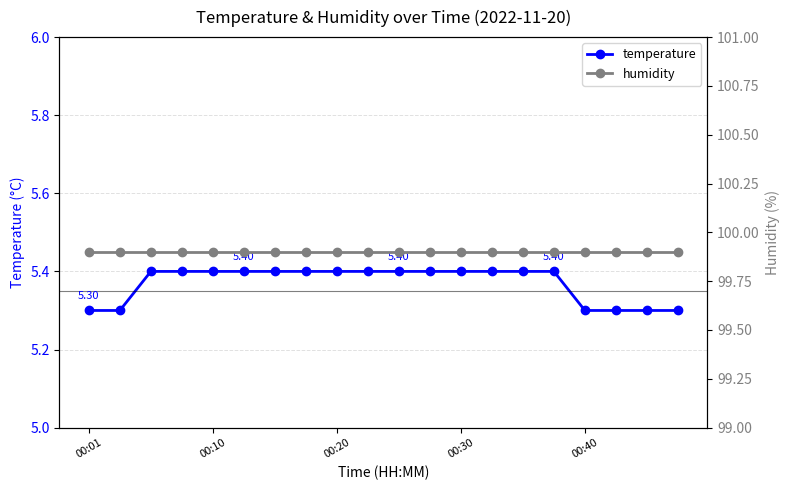

What is the lowest value of the humidity series?

99.9